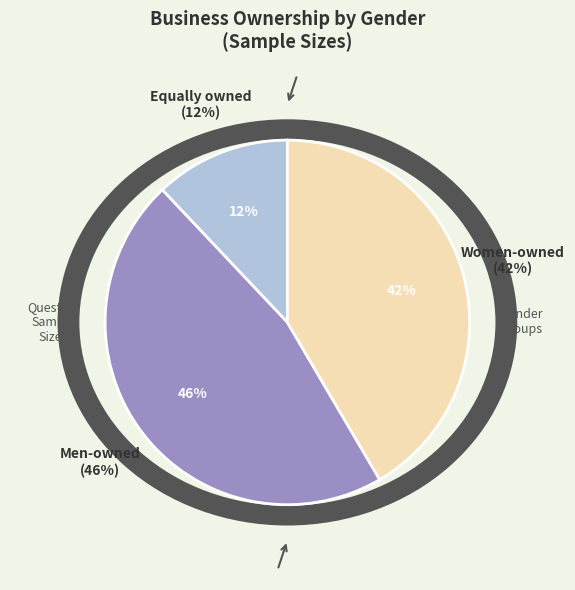

How many slices are in this pie chart?

3